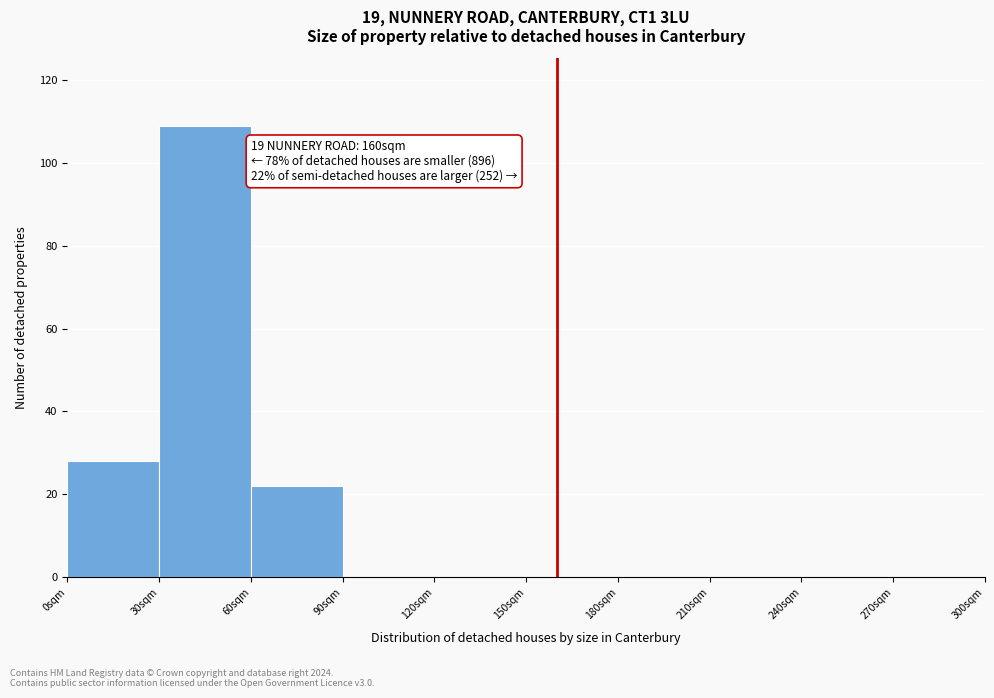

Which range on the x-axis has the tallest bar?

30 to 60